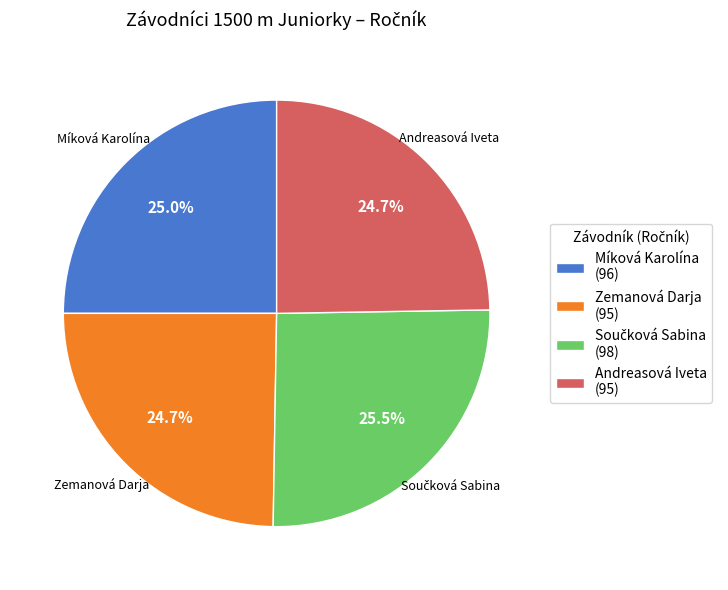

Approximately how many times larger is the value at Míková Karolína compared to Andreasová Iveta?

1.0